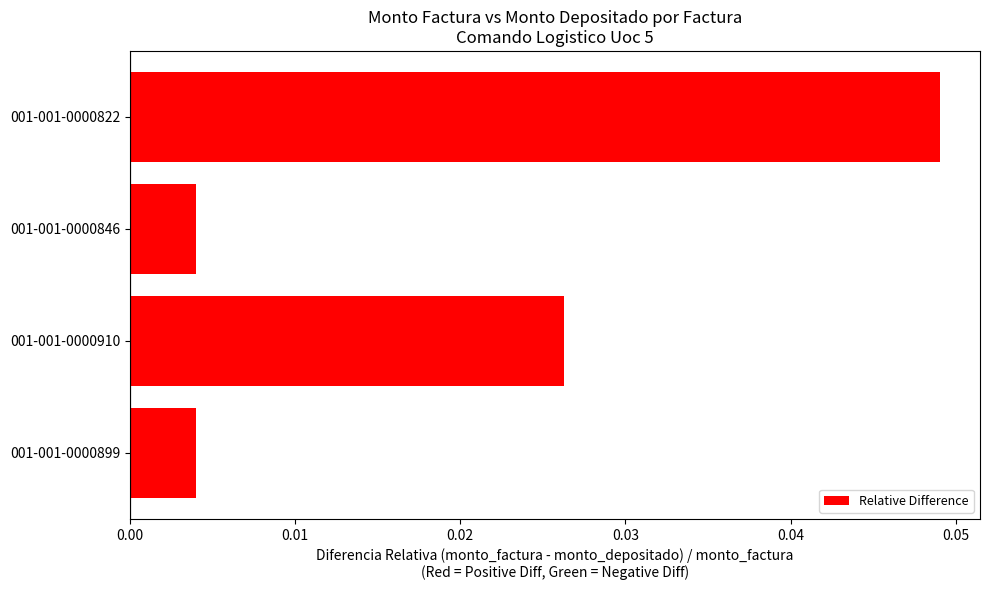

Which has a higher value, 001-001-0000846 or 001-001-0000910?

001-001-0000910